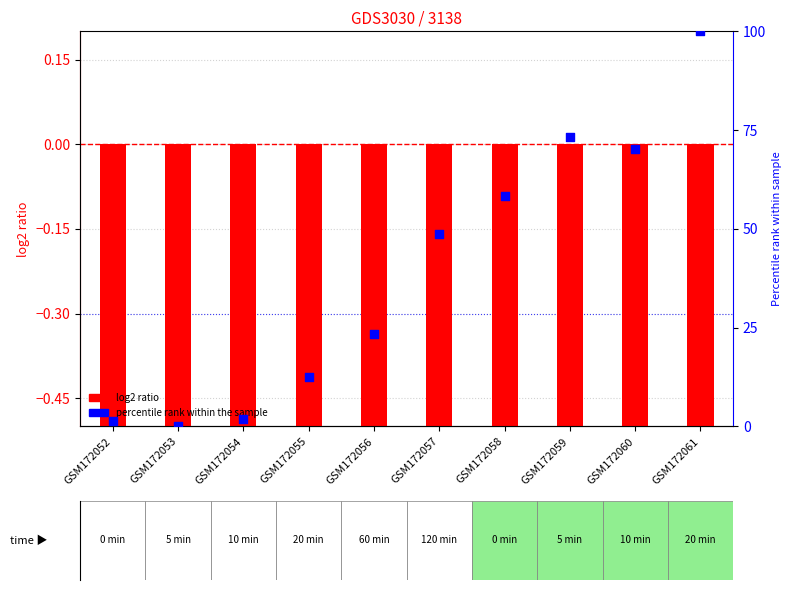

At which category is the sum across all series the highest?

GSM172061